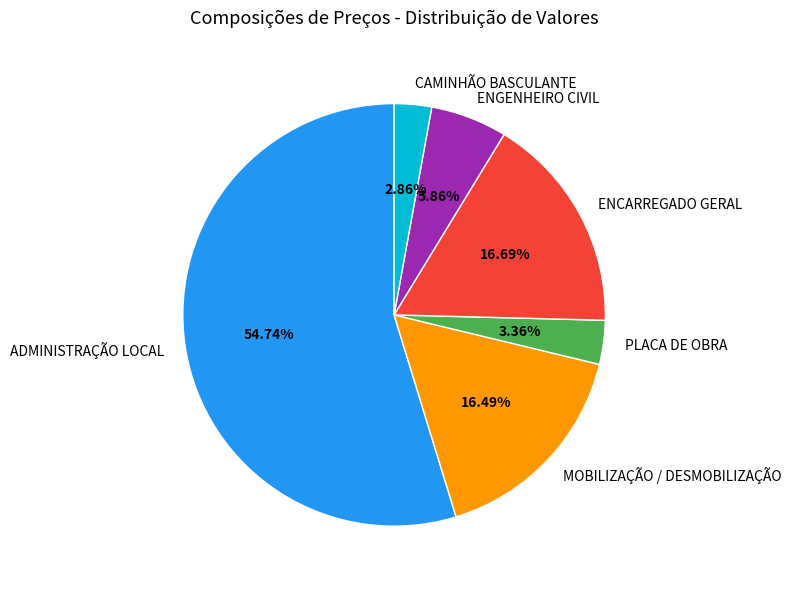

Does ENGENHEIRO CIVIL account for over 50% of the chart?

No